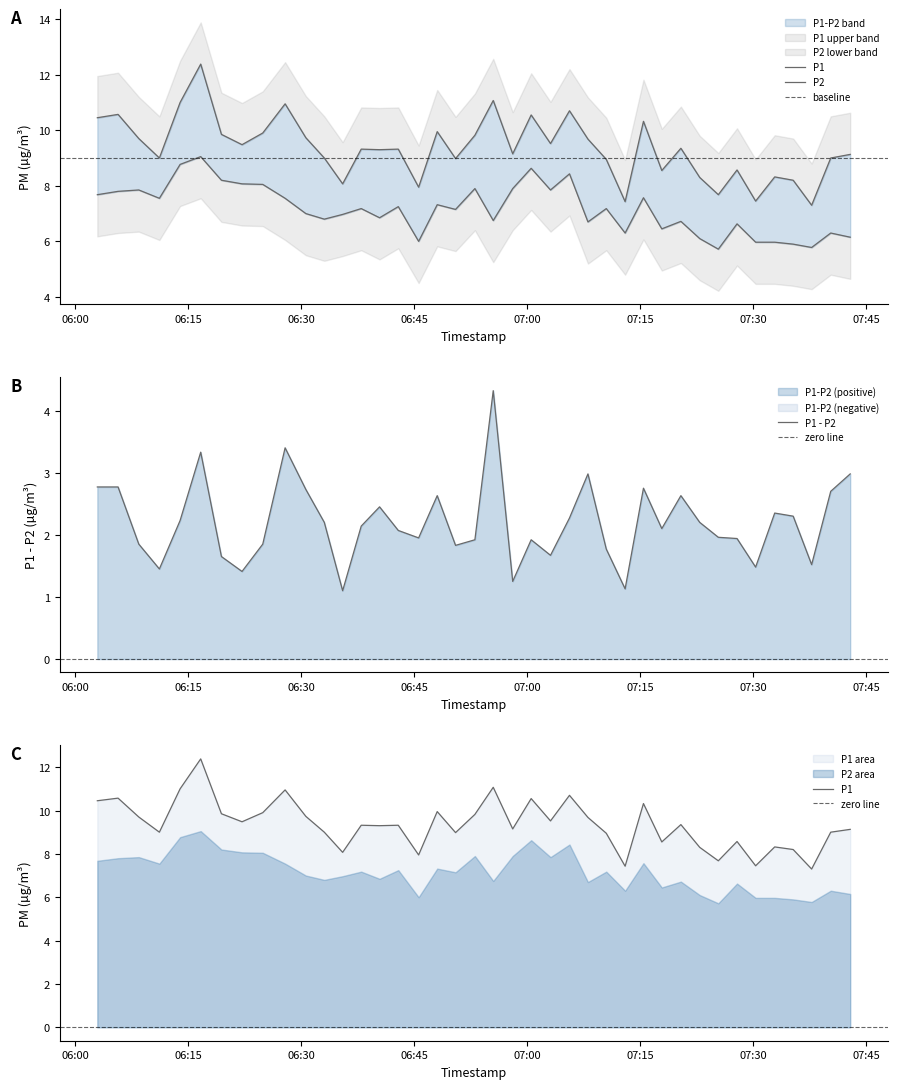

What is the value of the P1 point at the 34th from the left?

8.6